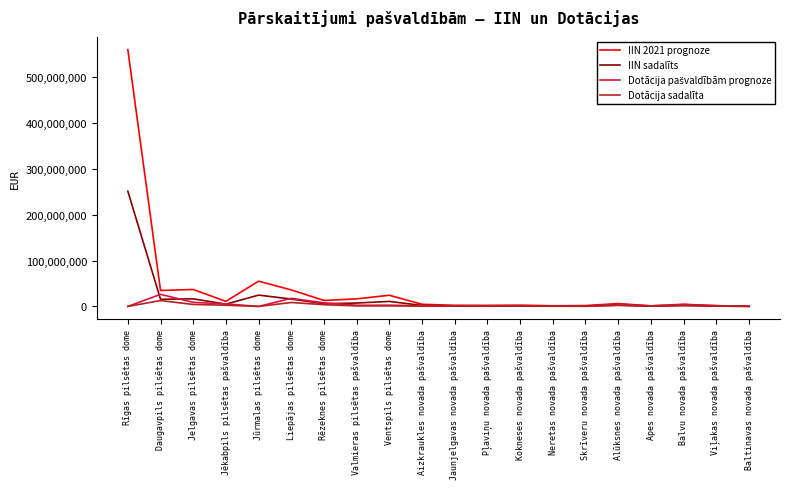

At which label does IIN 2021 prognoze reach its peak?

Rīgas pilsētas dome